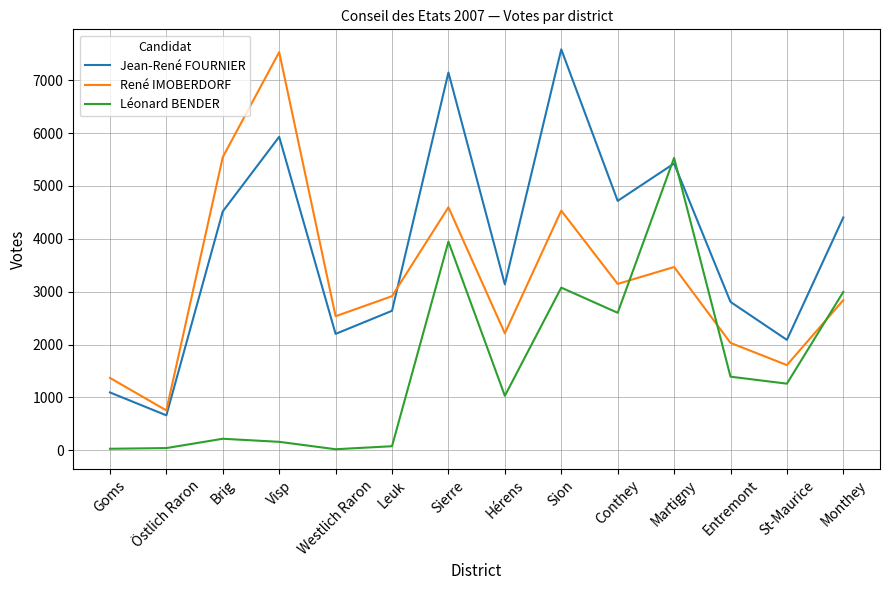

Which series has the largest range (max minus min)?

Jean-René FOURNIER